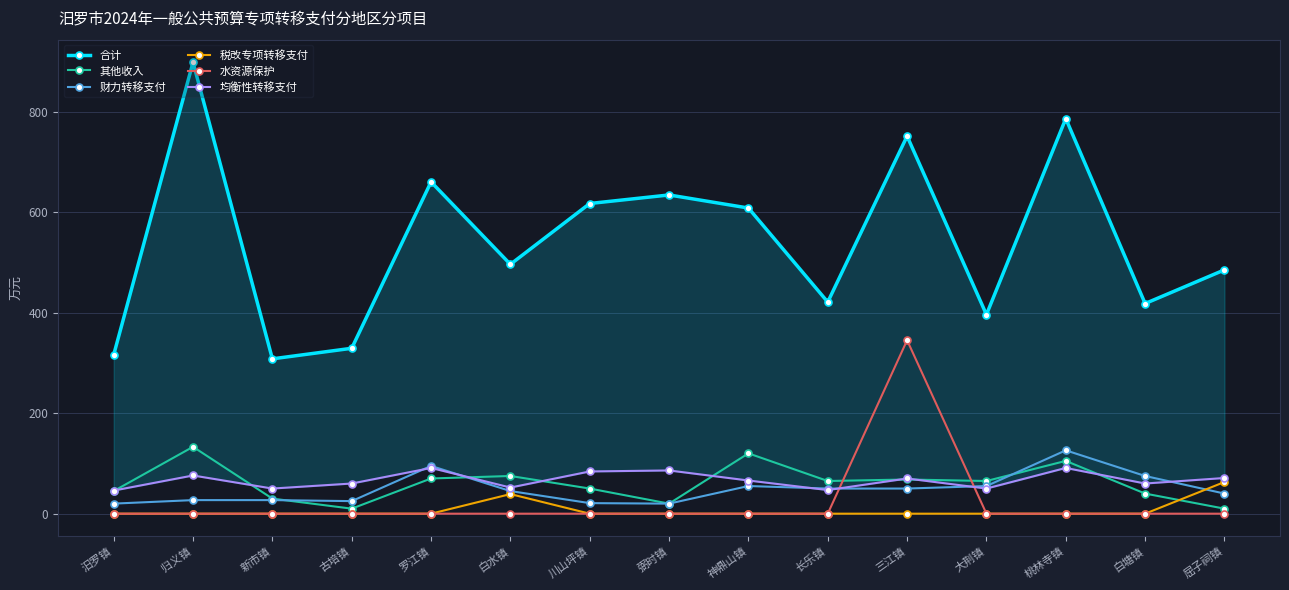

What is the sum of the 合计 values at 桃林寺镇 and 汨罗镇?

1102